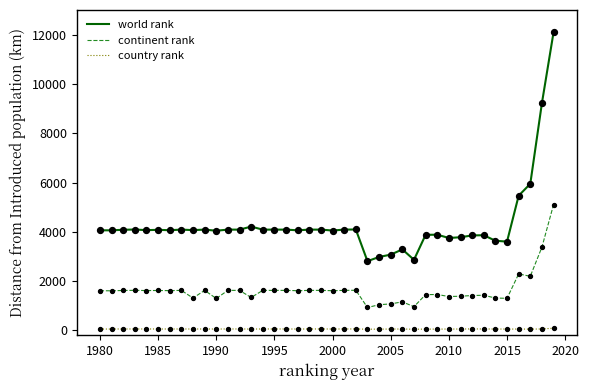

True or false: continent rank and world rank intersect in this chart.

False